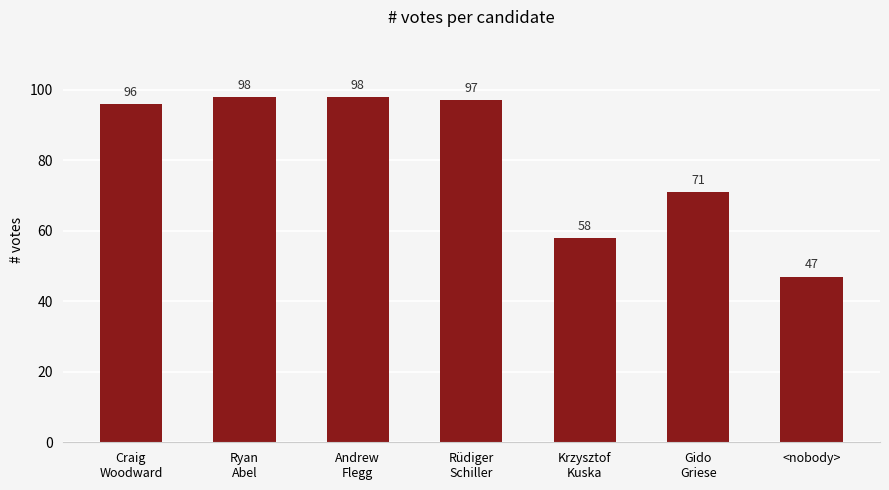

What is the approximate value at Rüdiger
Schiller?

97